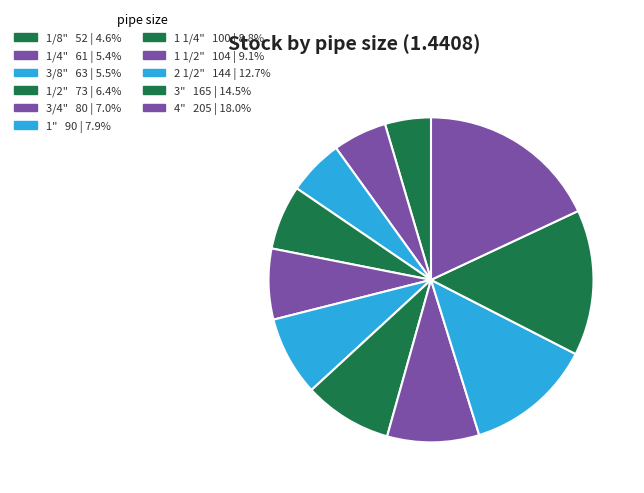

Rank the categories by value from highest to lowest.

4", 3", 2 1/2", 1 1/2", 1 1/4", 1", 3/4", 1/2", 3/8", 1/4", 1/8"